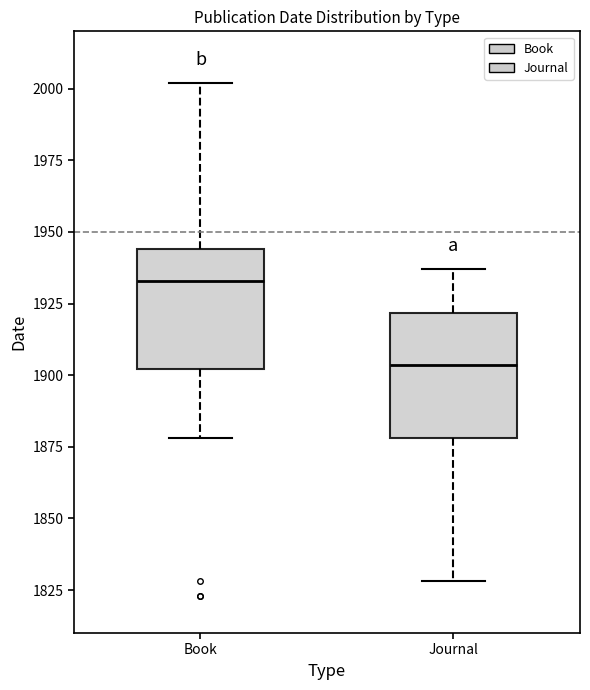

Where does the lower whisker of the box for Book end on the y-axis? The values are not printed on the chart, so give them approximately, as read against the axis.

1880